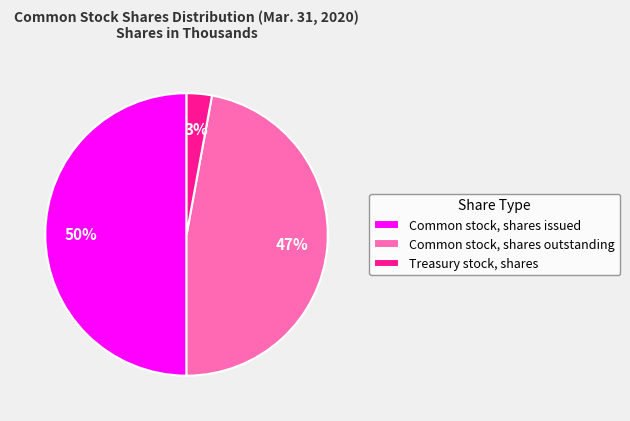

Is it true that Treasury stock, shares is 16% of the pie?

False